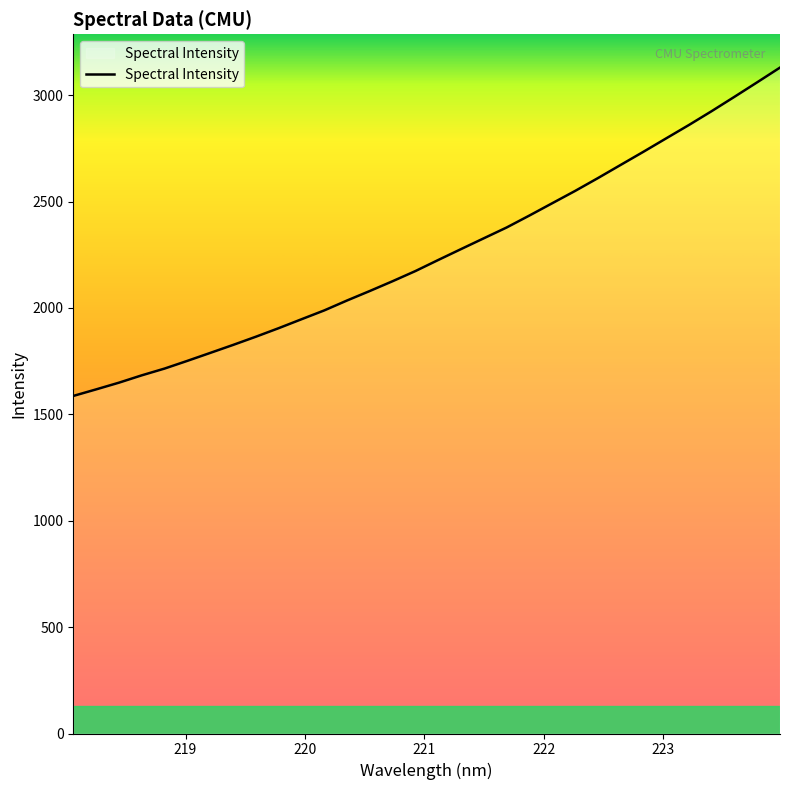

What is the maximum value shown in the chart?

3130.0